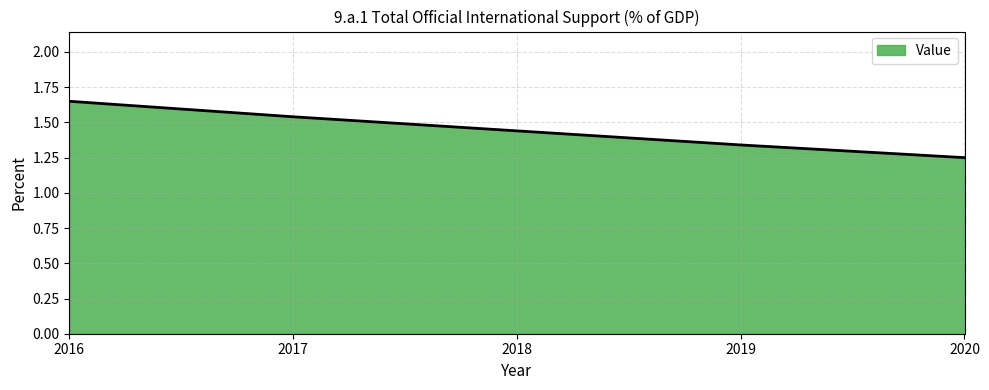

Where is the data nearest to the value 1?

2020